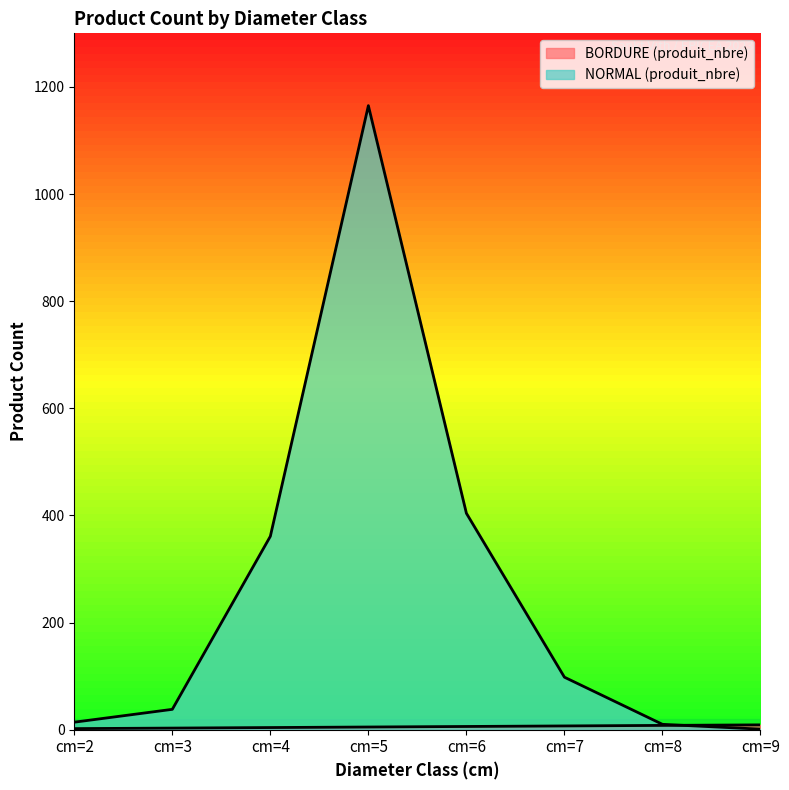

How many lines are shown in the chart?

2